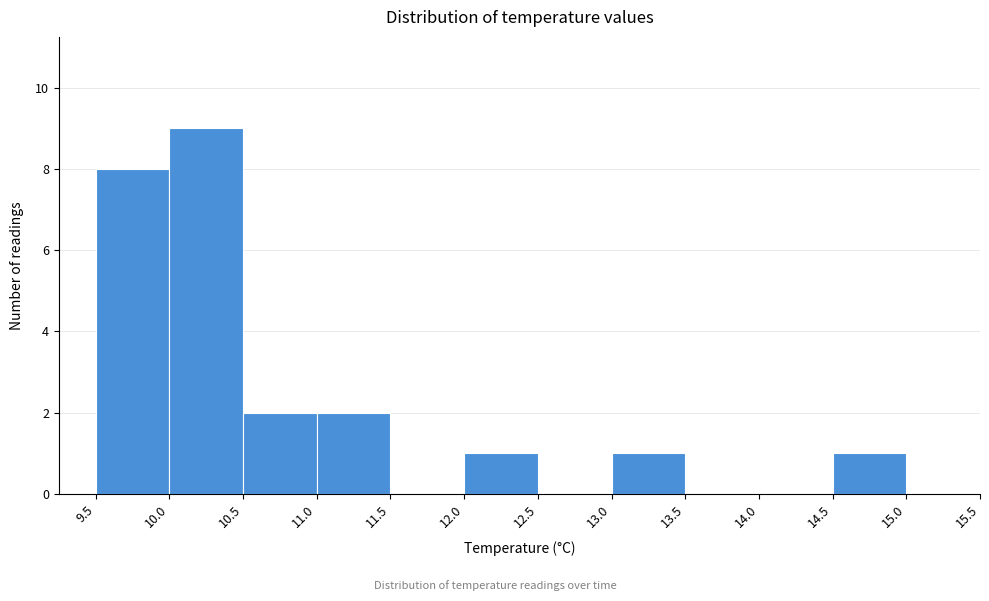

Reading left to right, list every bar in this chart as the range it spans on the x-axis followed by its height. The values are not printed on the chart, so give them approximately, as read against the axis.

9.5 to 10.0: 8
10.0 to 10.5: 9
10.5 to 11.0: 2
11.0 to 11.5: 2
11.5 to 12.0: 0
12.0 to 12.5: 1
12.5 to 13.0: 0
13.0 to 13.5: 1
13.5 to 14.0: 0
14.0 to 14.5: 0
14.5 to 15.0: 1
15.0 to 15.5: 0